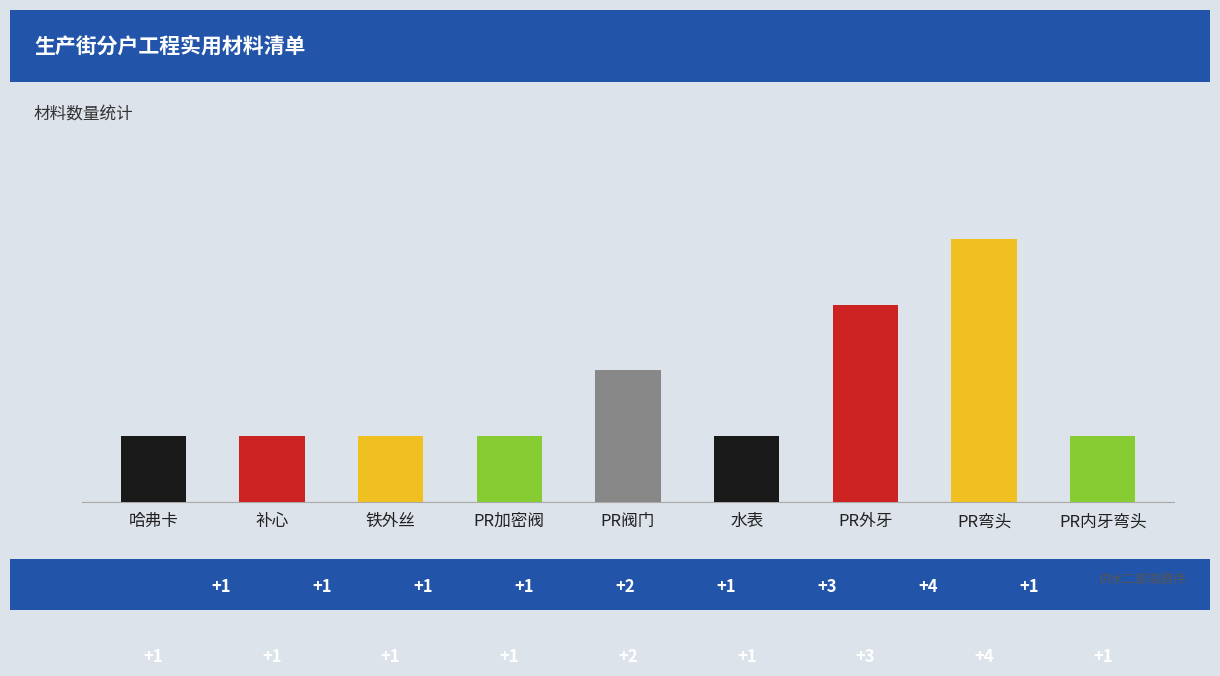

Rank the categories by value from highest to lowest.

PR弯头, PR外牙, PR阀门, 哈弗卡, 补心, 铁外丝, PR加密阀, 水表, PR内牙弯头